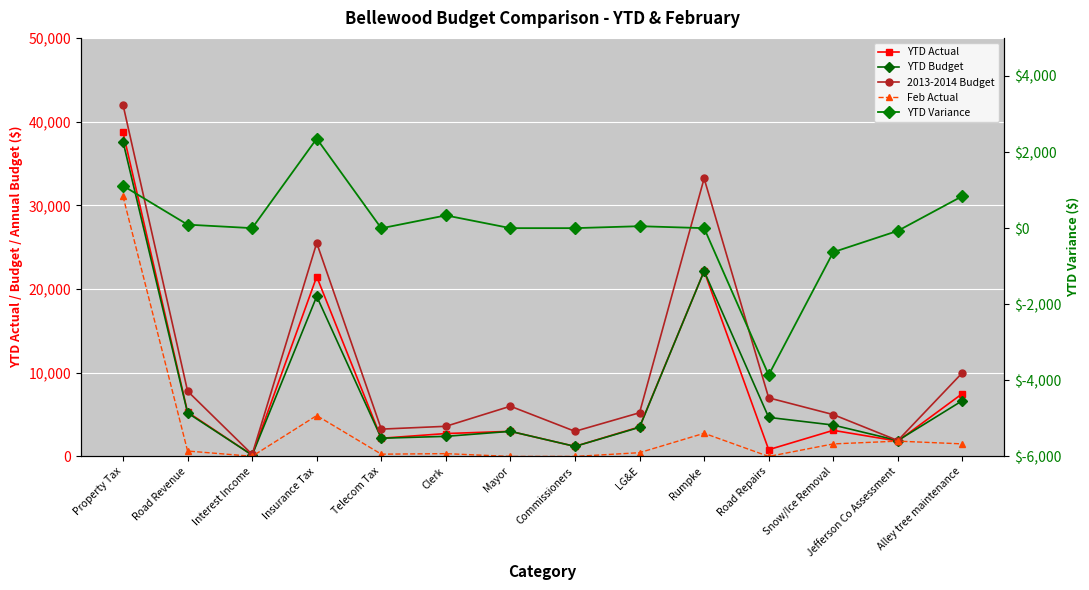

What is the label of the 13th point from the right?

Road Revenue